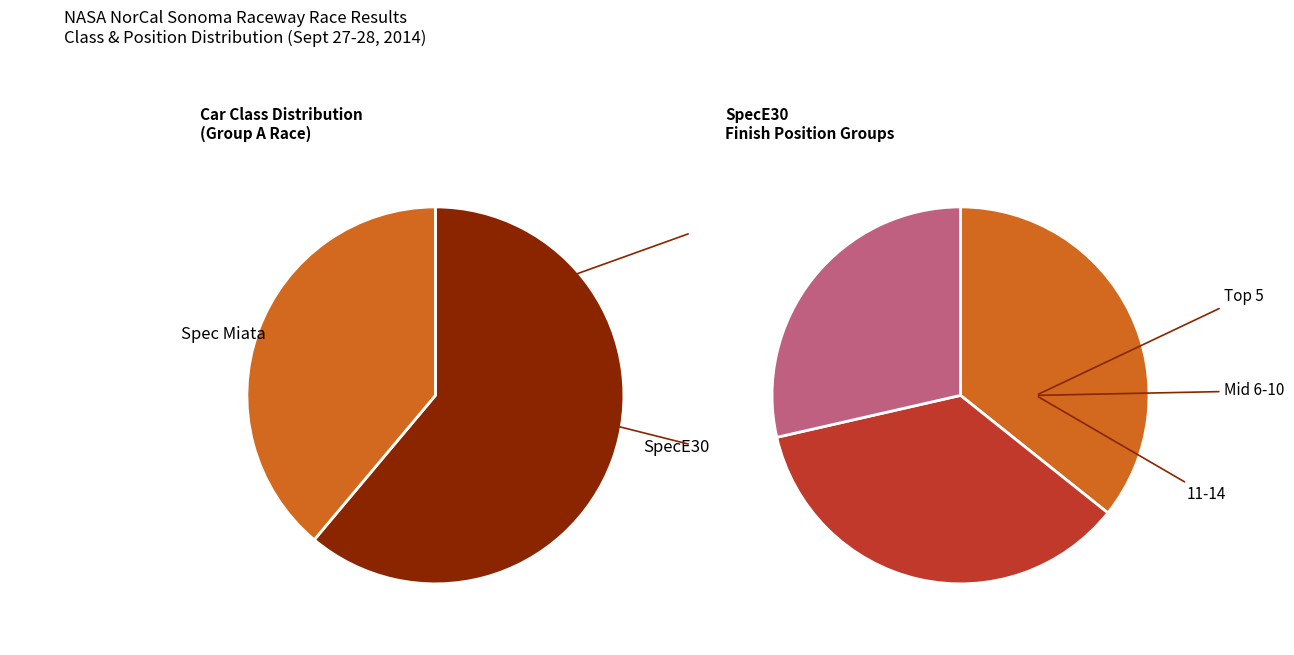

True or false: White accounts for 1% of the total.

False